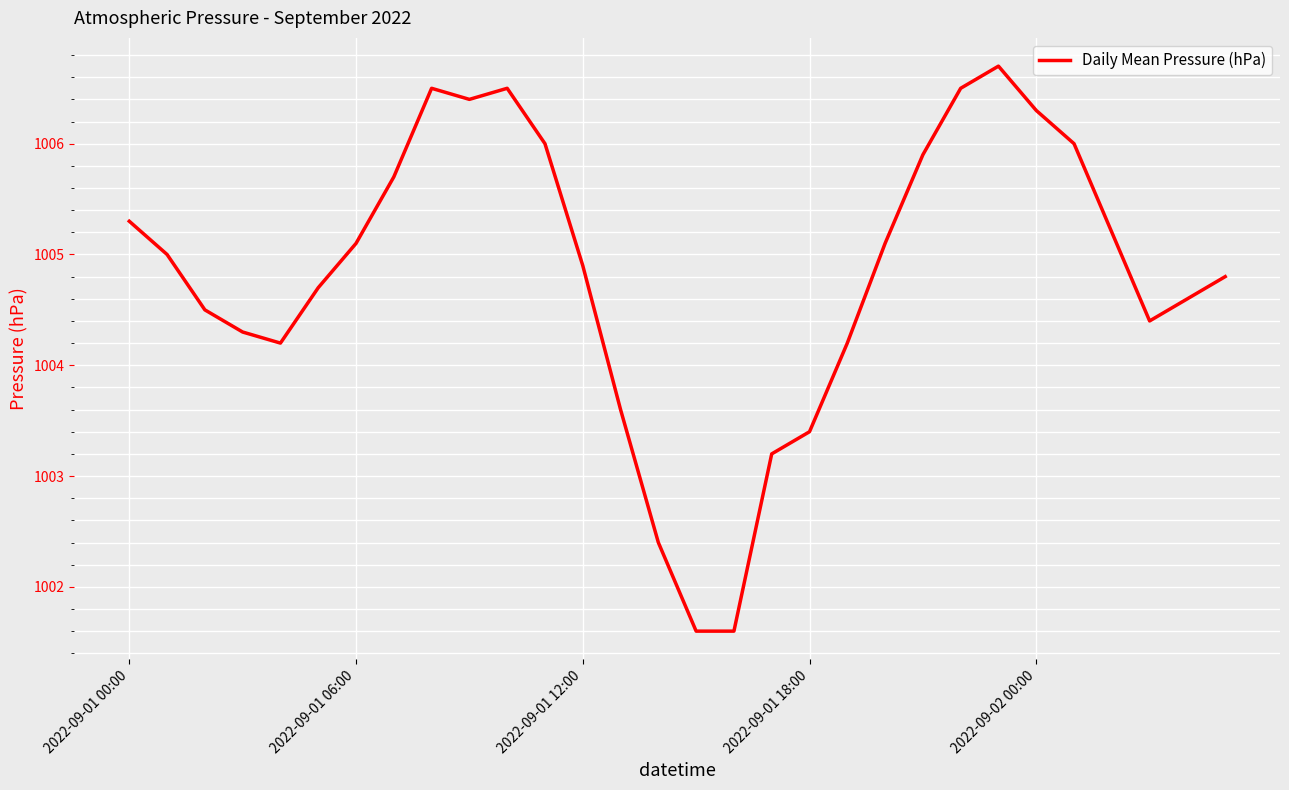

How many lines are shown in the chart?

1